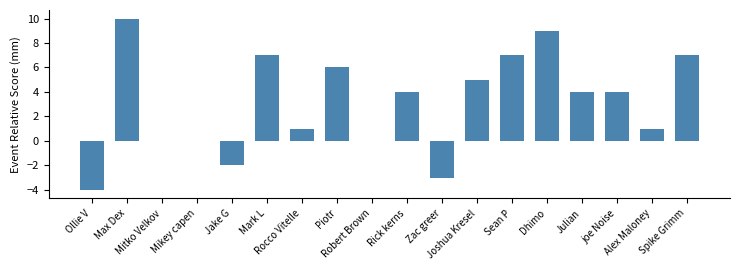

What is the ratio of the value at Piotr to the value at Joshua Kresel?

1.2